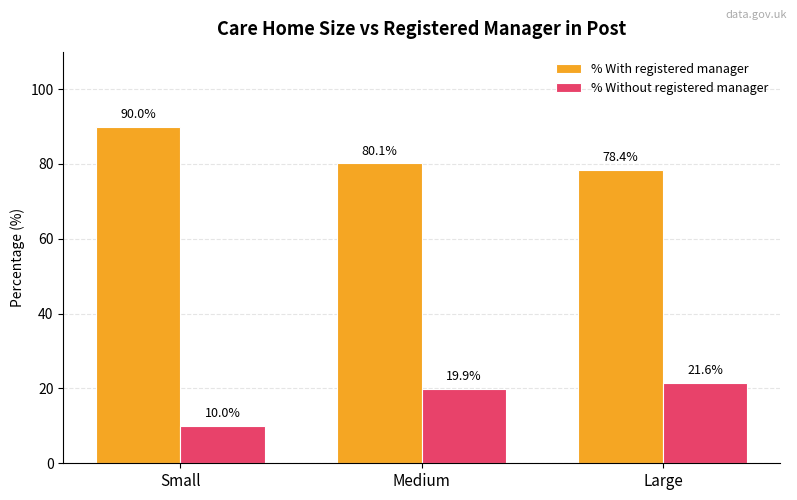

Rank the series by their average value, from highest to lowest.

% With registered manager, % Without registered manager